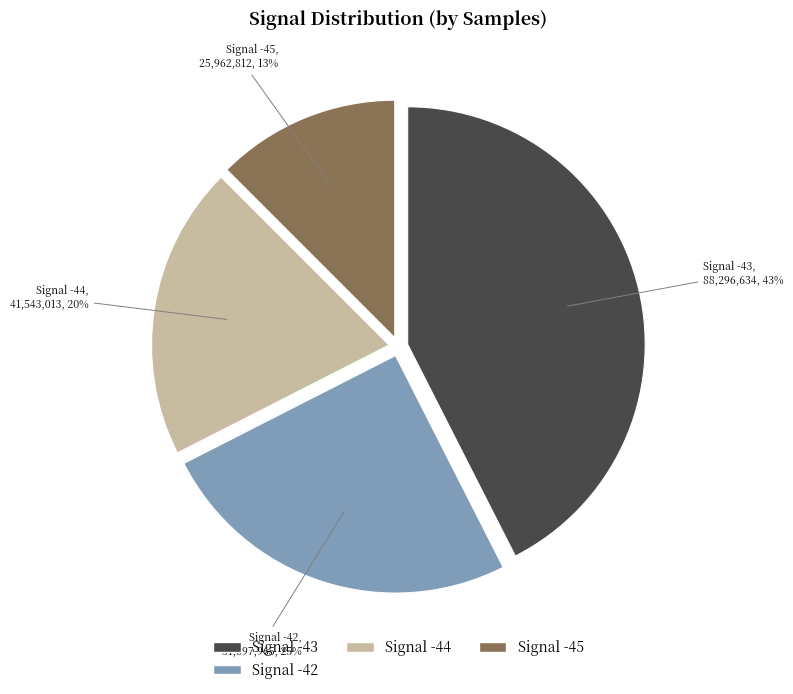

To the nearest percent, what is the average slice percentage?

25%